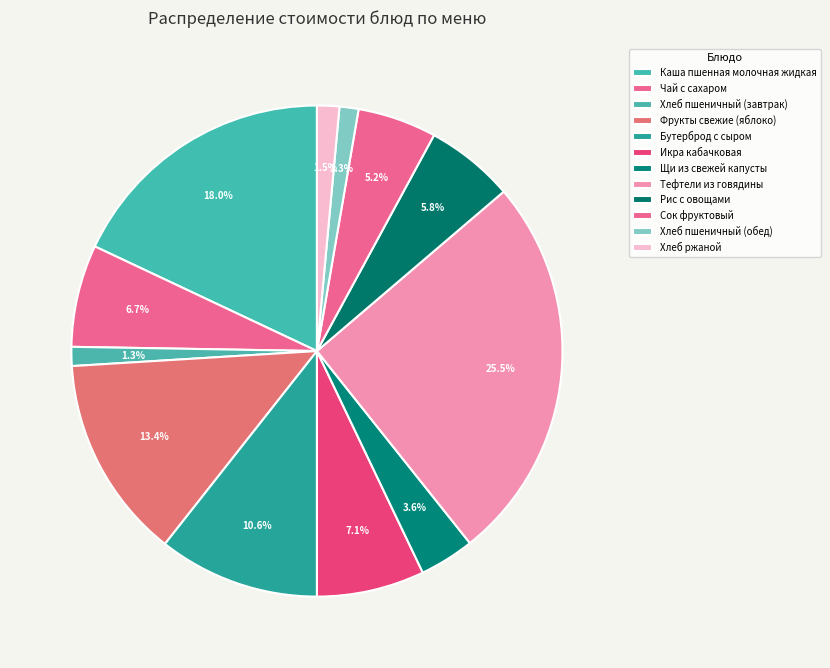

Count the number of slices in the pie.

12